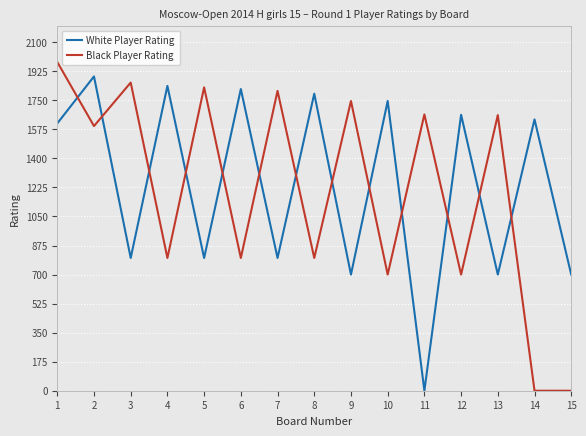

Is the value of Black Player Rating at 1 greater than the value of White Player Rating at 9?

Yes